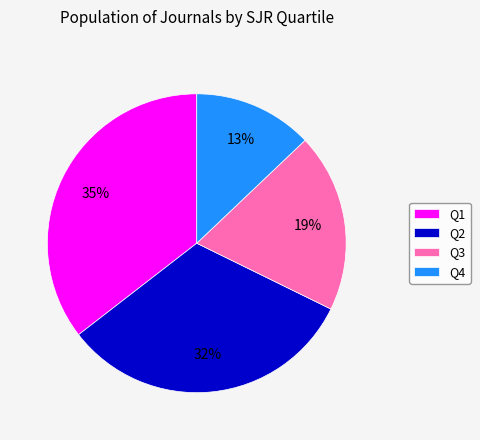

To the nearest percent, what percentage of the pie is Q4?

13%